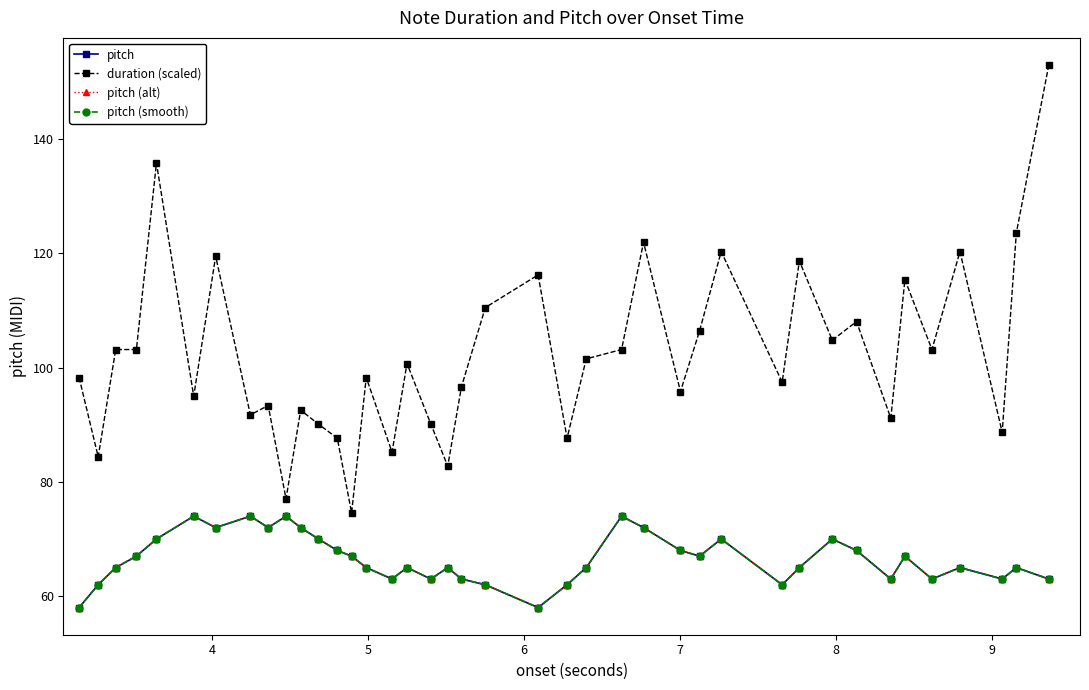

Which series has the largest total across all categories?

duration (scaled)